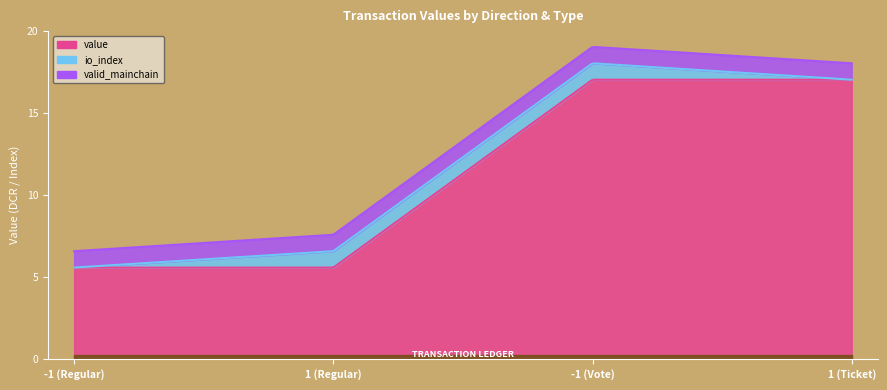

Which category has the lowest value in the io_index series?

-1 (Regular)